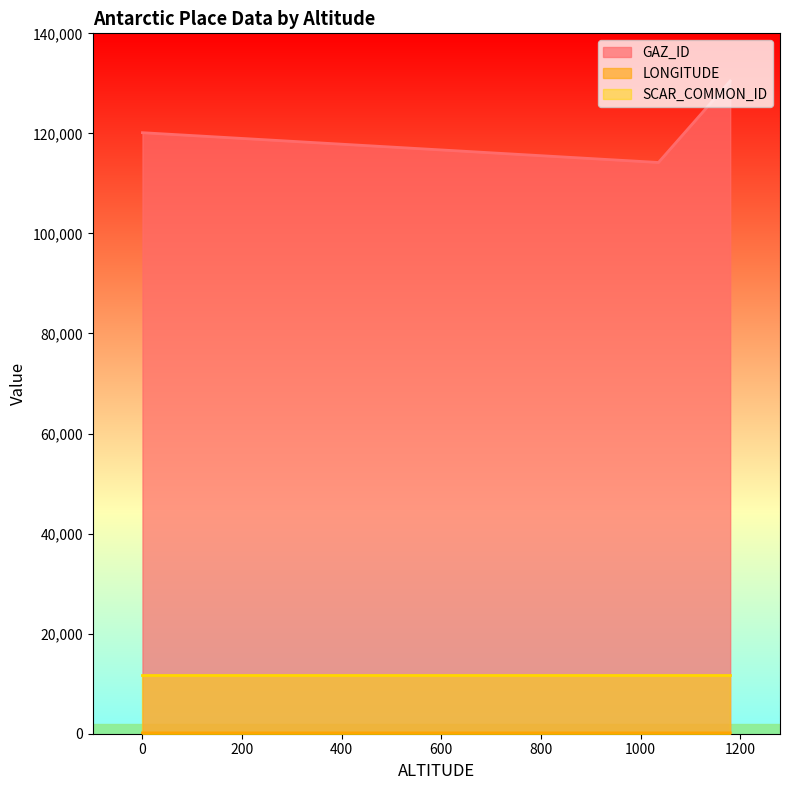

Is it true that LONGITUDE equals 161.7 at 0?

True